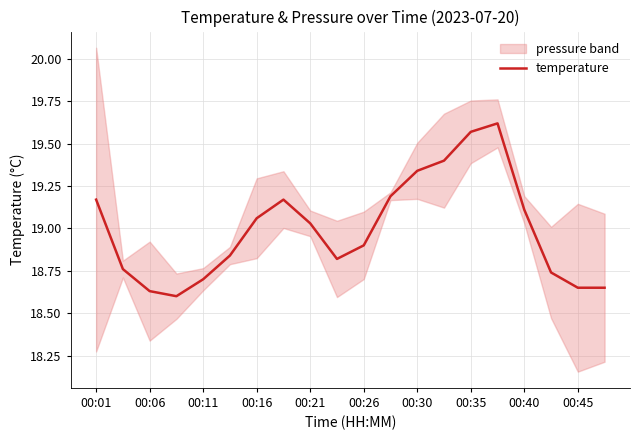

At which label does temperature first exceed 19?

00:01